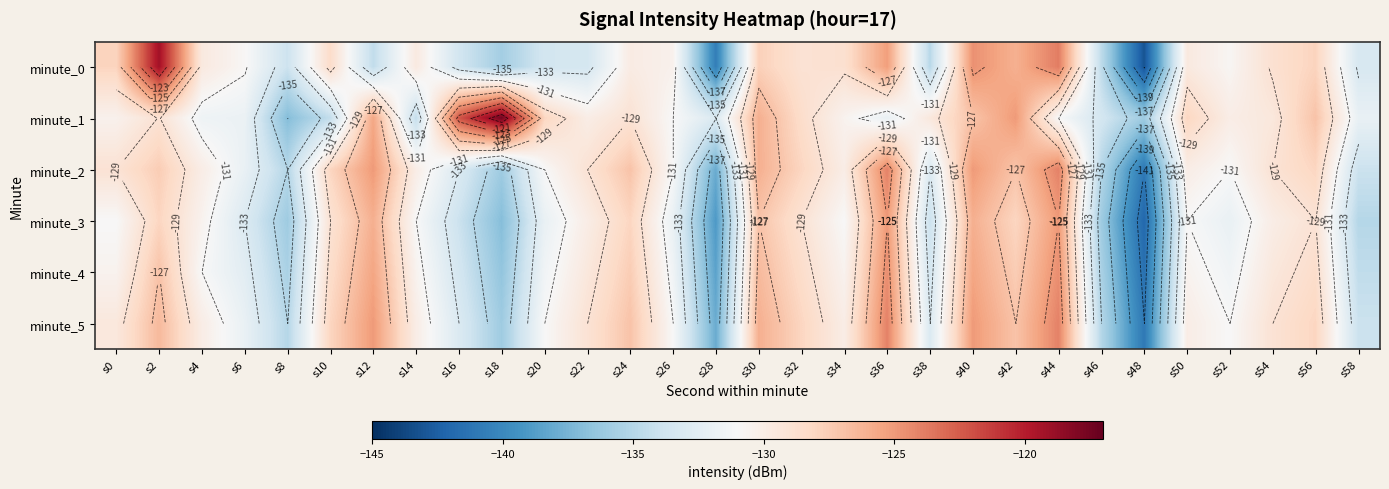

Between s12 and s24, which is larger?

s24